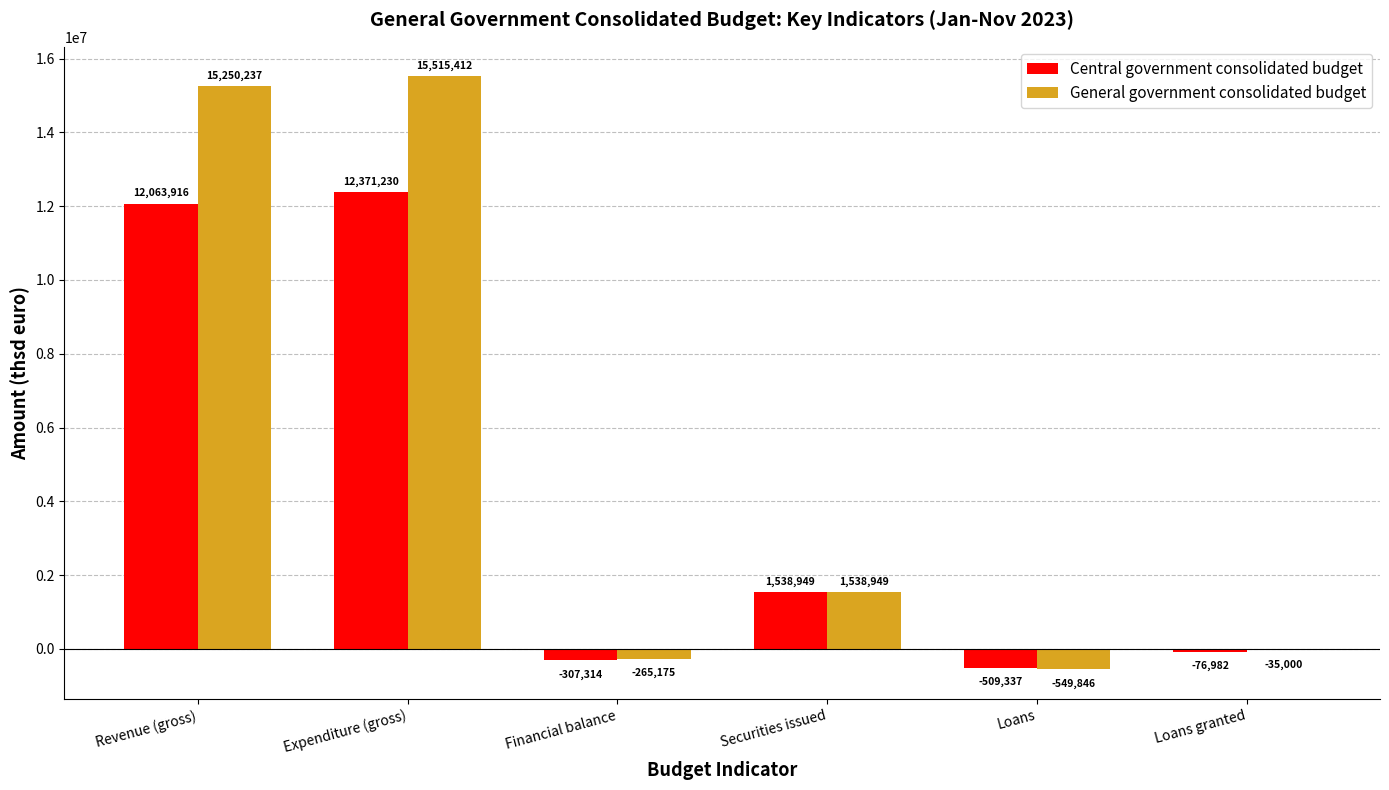

Is it true that General government consolidated budget equals -549846 at Loans?

True